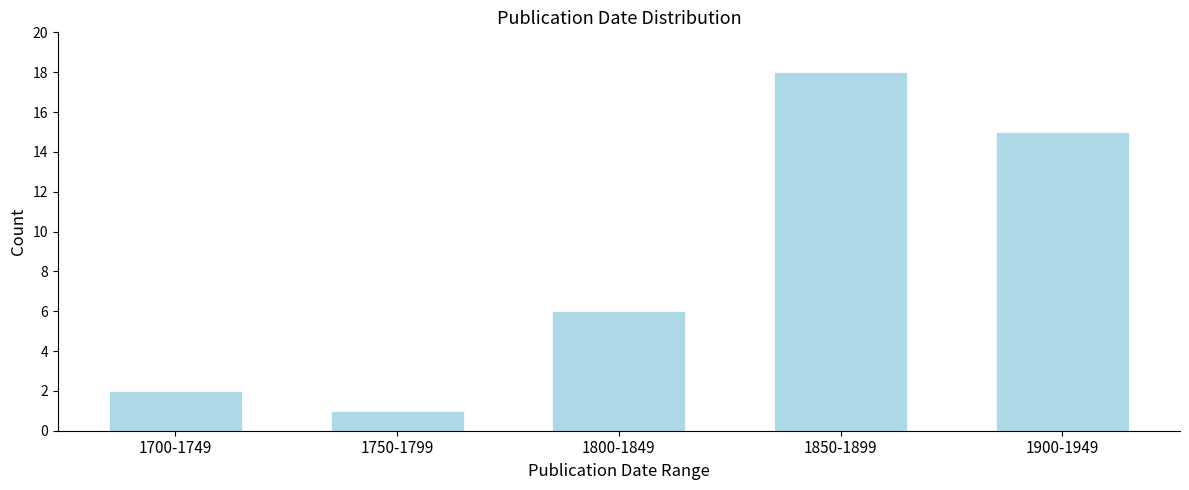

Reading left to right, list all the values displayed in this chart.

2	1	6	18	15